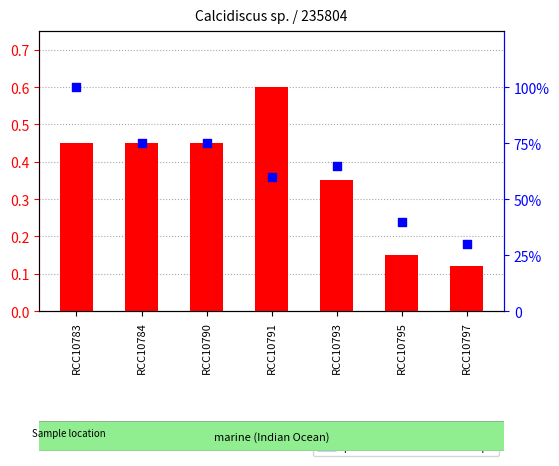

Which series has the widest spread of Y values?

percentile rank within the sample